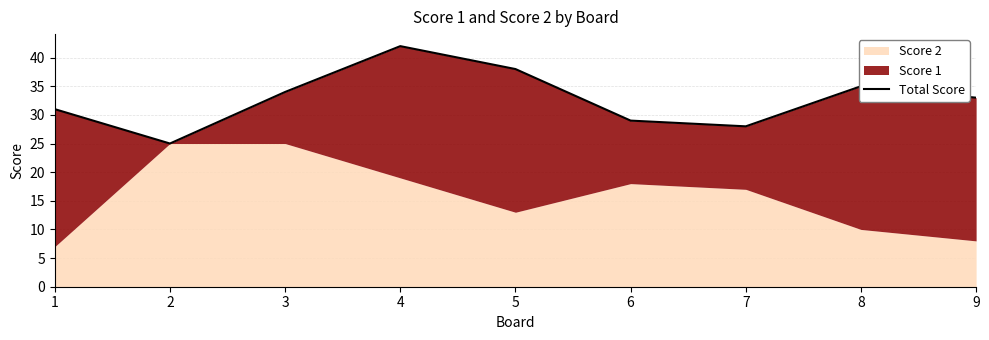

What is the difference between the second highest and minimum values?

13